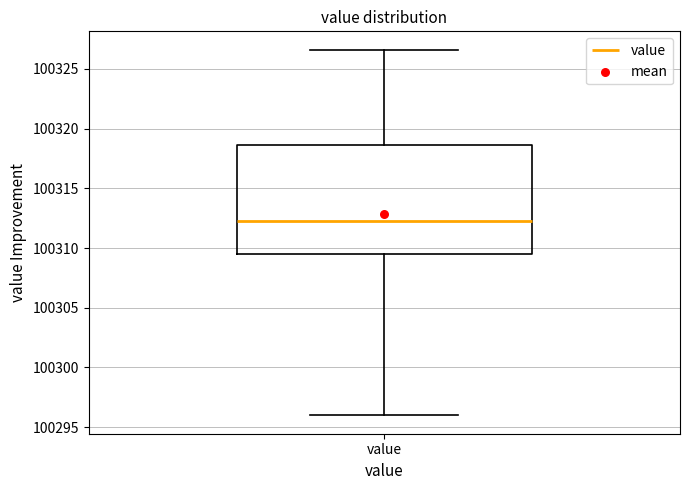

Read this box plot against the y-axis: the position of the median line, the range covered by the box, and the ends of both whiskers. The values are not printed on the chart, so give them approximately, as read against the axis.

median 100312.5, box 100309.5 to 100318.5, whiskers 100296.0 to 100326.5